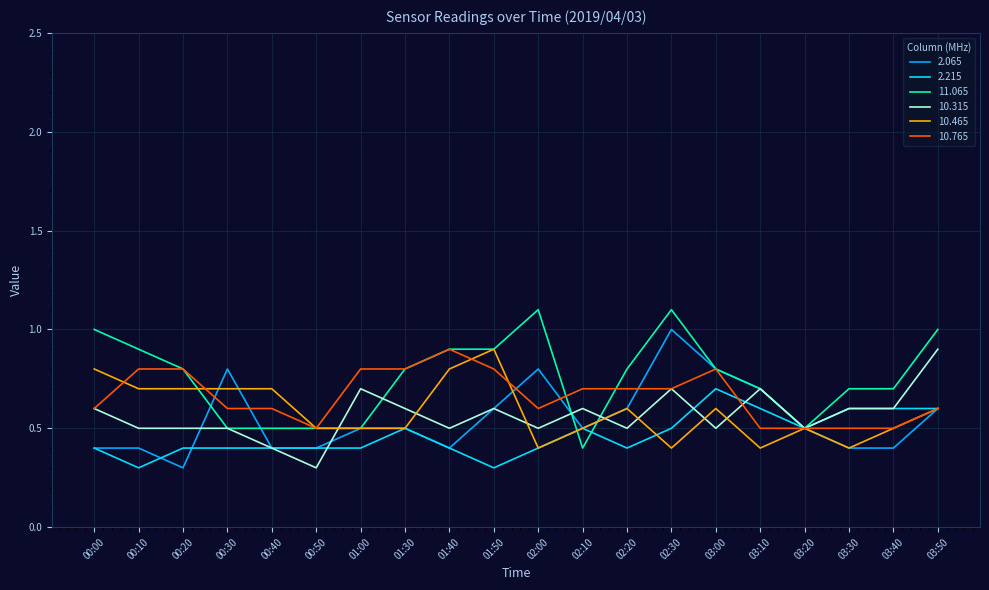

How many 10.765 values are between 0 and 1?

20